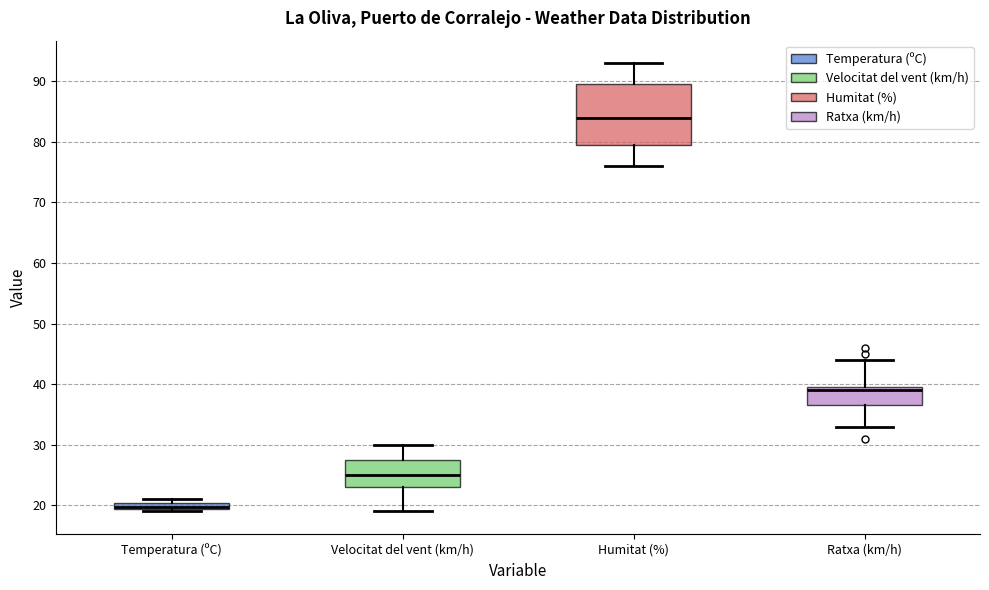

Which box is the tallest, from its lower edge to its upper edge?

Humitat (%)